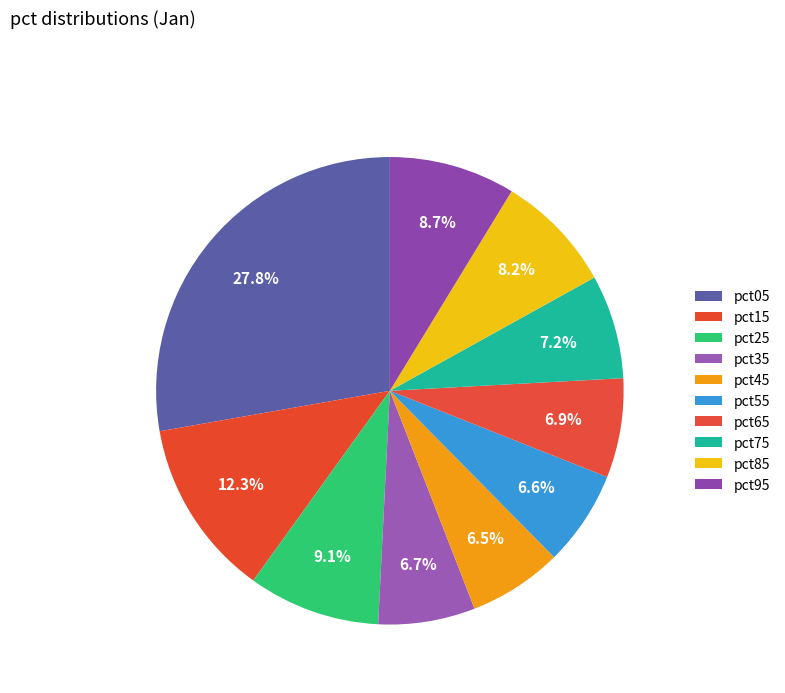

How many slices are in this pie chart?

10